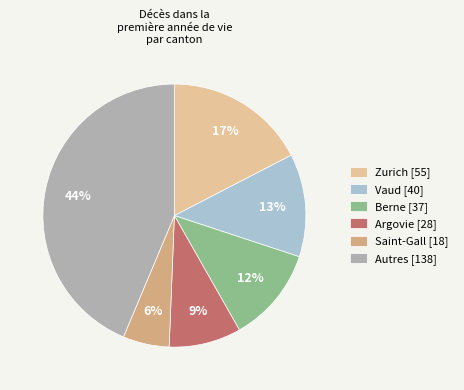

Rank the categories by value from highest to lowest.

Autres [138], Zurich [55], Vaud [40], Berne [37], Argovie [28], Saint-Gall [18]